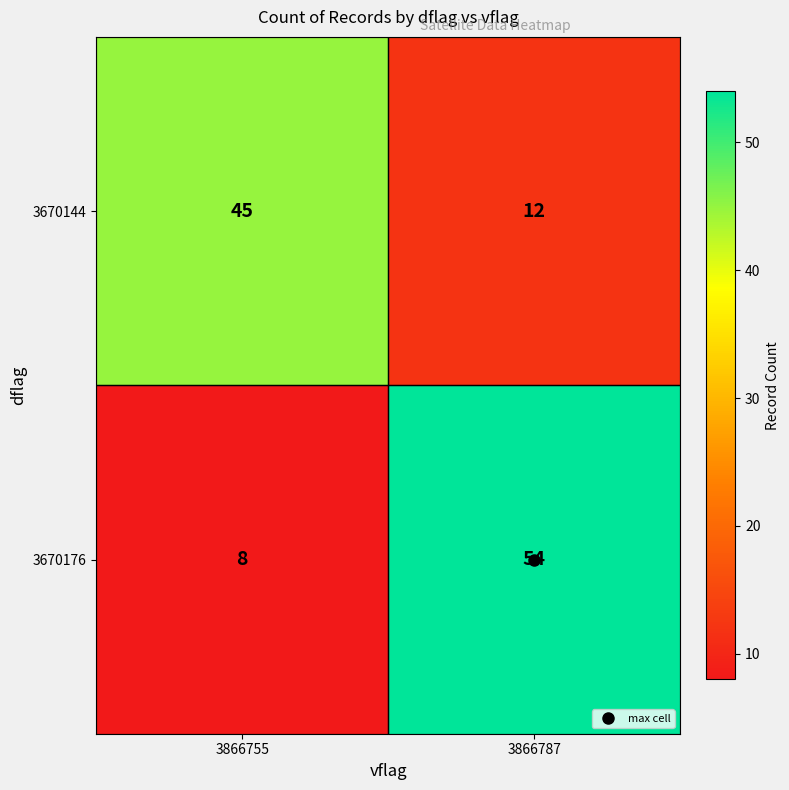

Which label corresponds to the largest value in the chart?

3866787